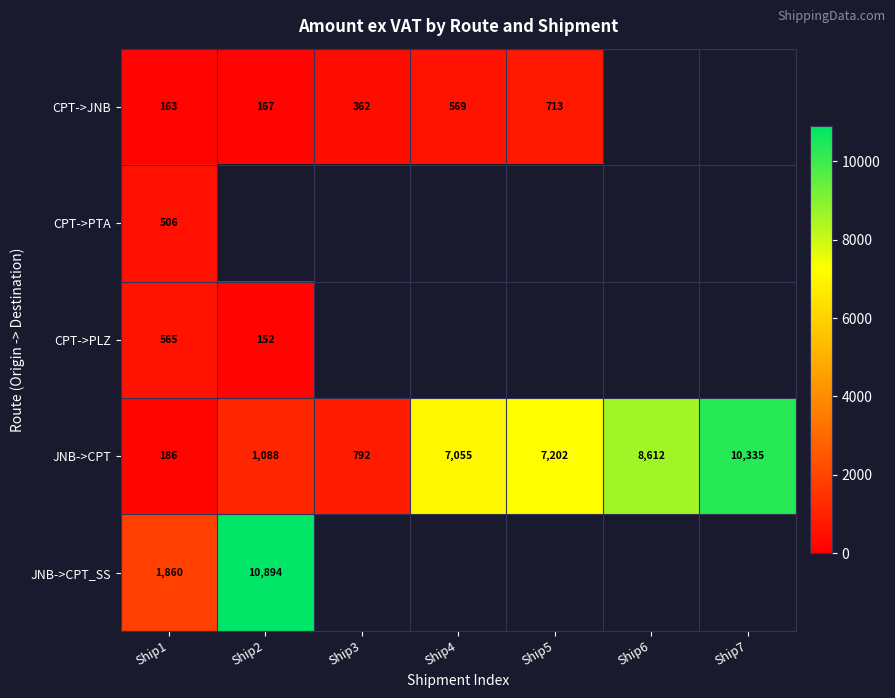

Between Ship5 and Ship4, which is larger?

Ship5